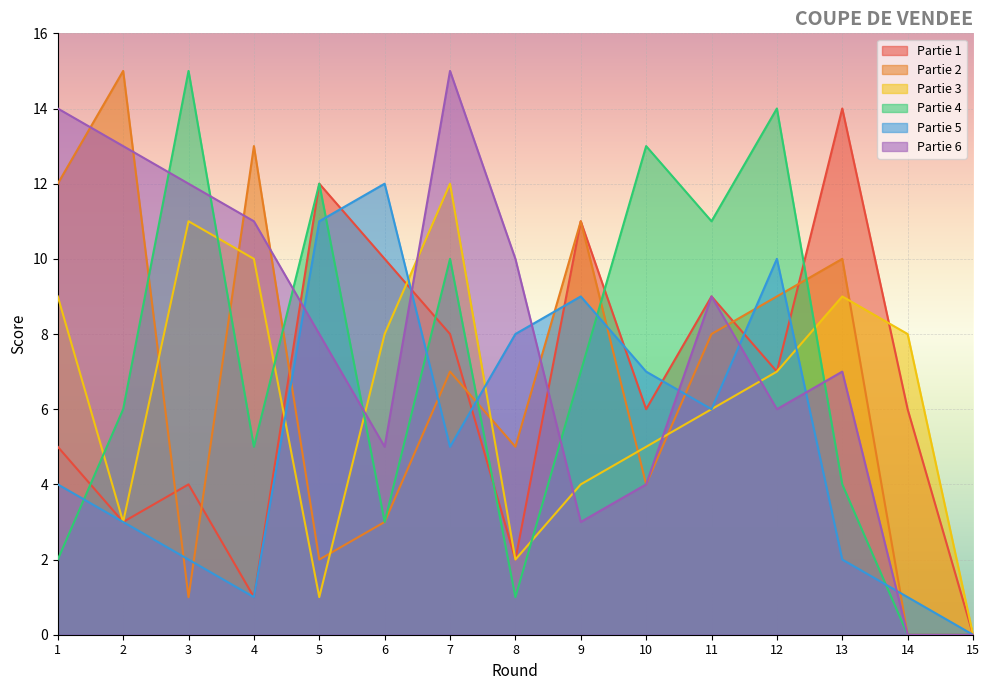

What is the sum of all Partie 1 values?

98